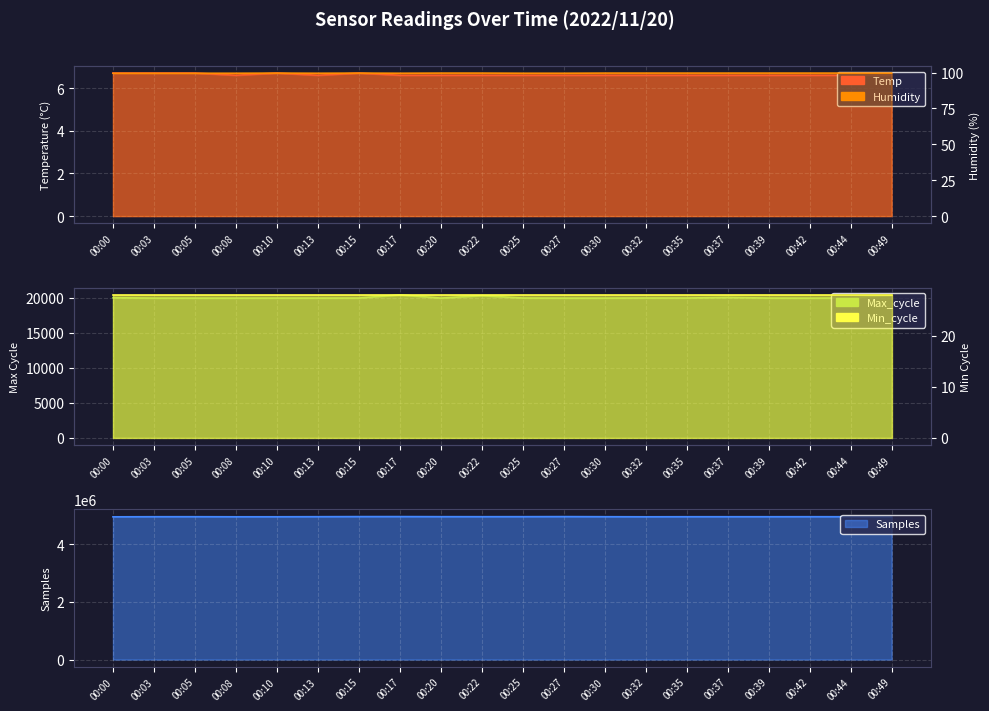

Where does the Samples series first go above 4957304?

00:05